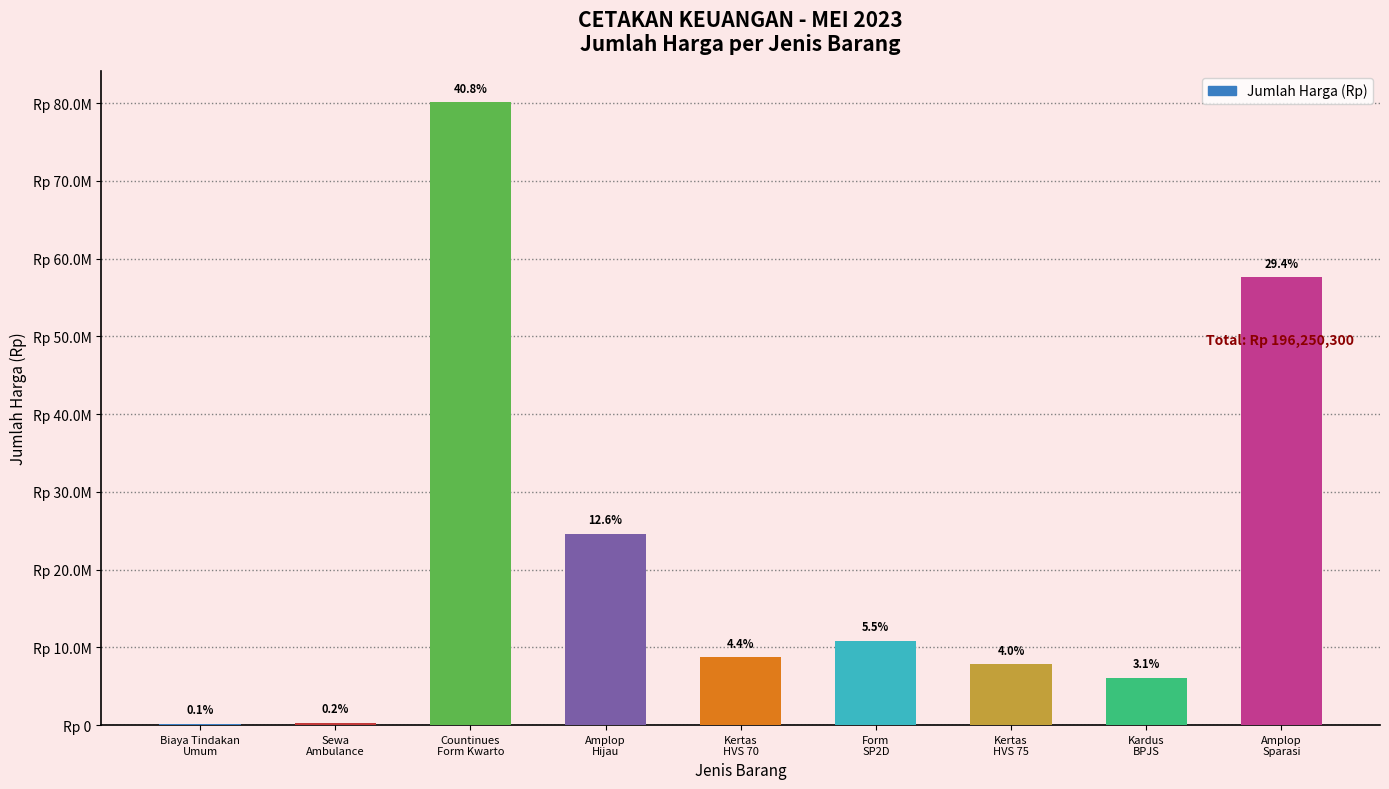

How many values are below 8700000?

4